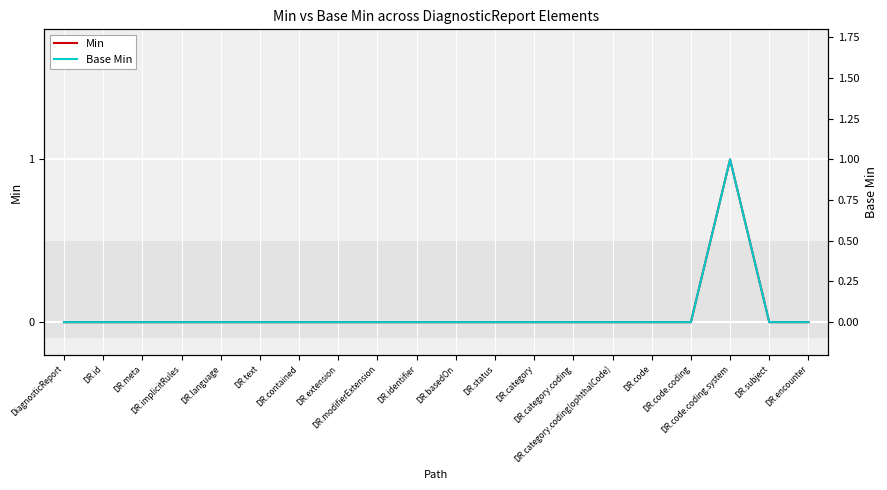

Reading left to right, transcribe all the data shown in this chart.

Min: 0	0	0	0	0	0	0	0	0	0	0	0	0	0	0	0	0	1	0	0
Base Min: 0	0	0	0	0	0	0	0	0	0	0	0	0	0	0	0	0	1	0	0